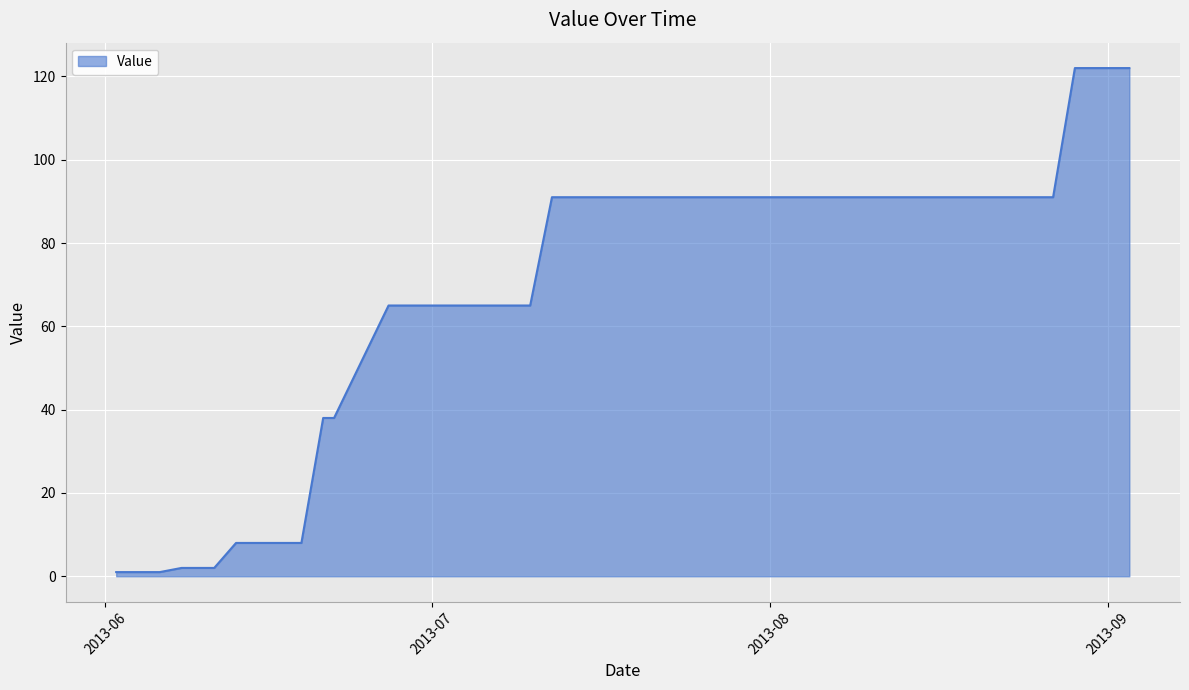

What is the greatest value displayed?

122